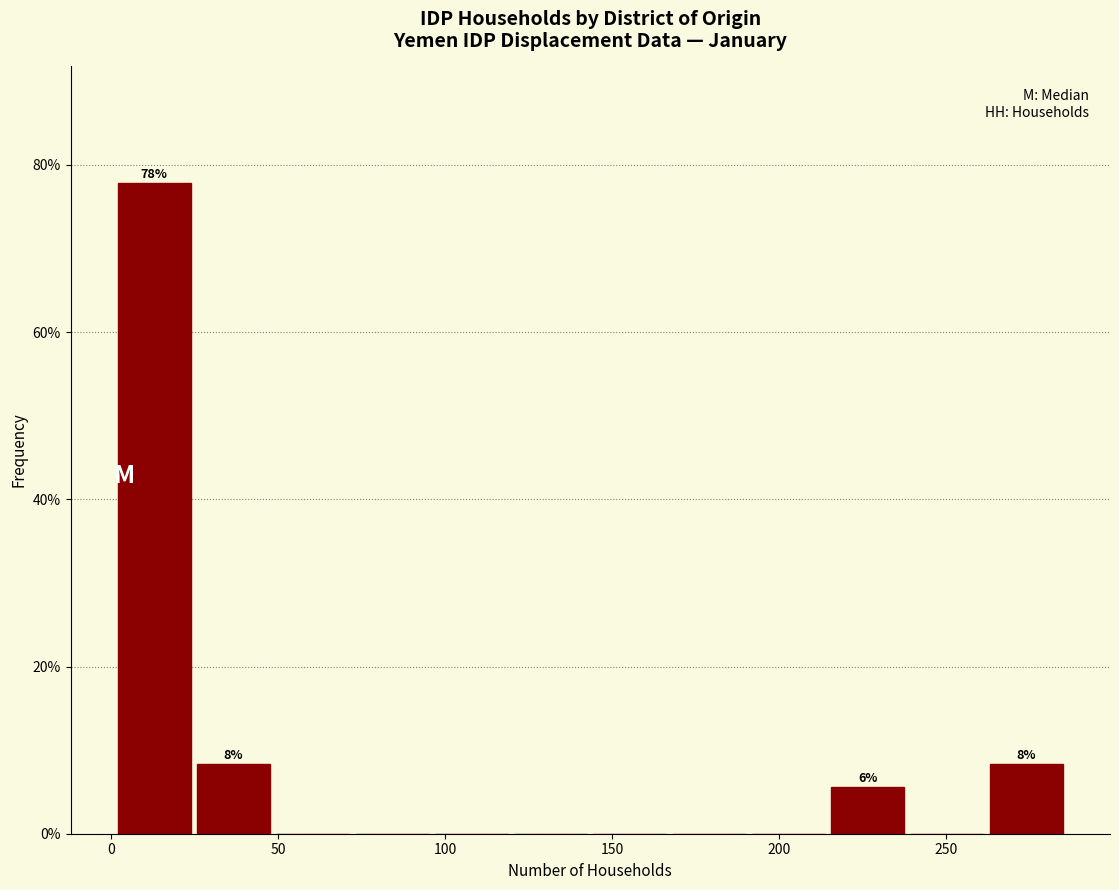

Which range on the x-axis has the tallest bar?

0 to 25